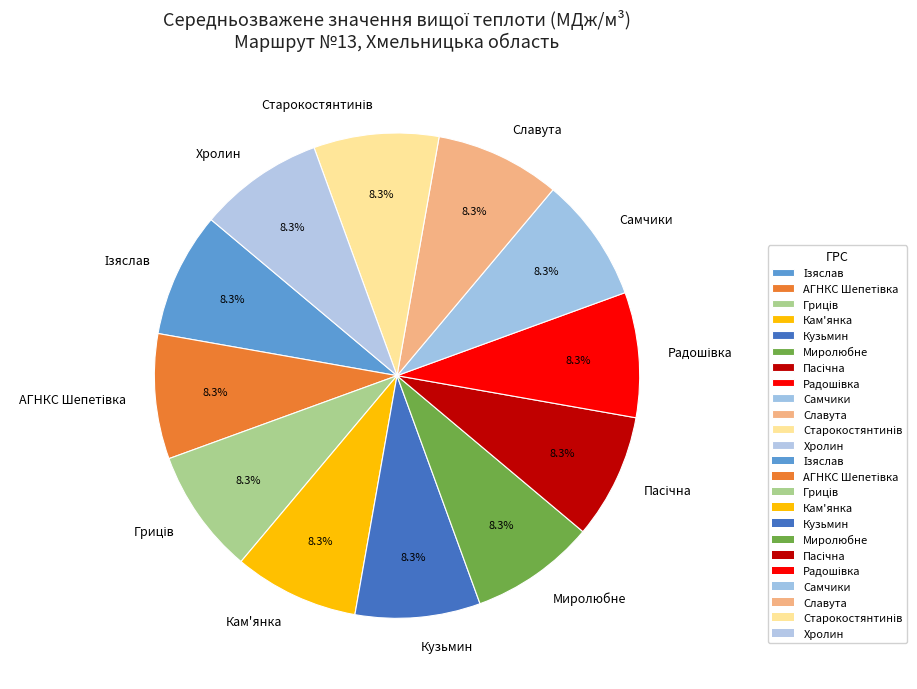

How many slices are in this pie chart?

12